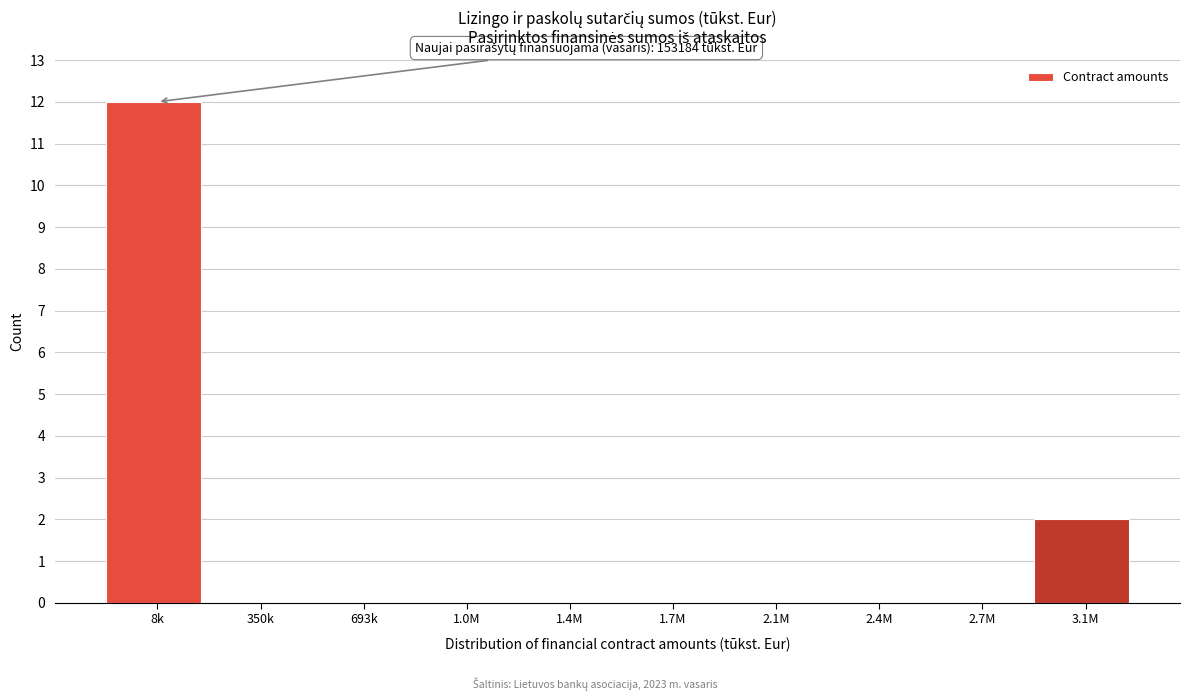

Reading left to right, transcribe all the data shown in this chart.

8k=12	350k=0	693k=0	1.0M=0	1.4M=0	1.7M=0	2.1M=0	2.4M=0	2.7M=0	3.1M=2